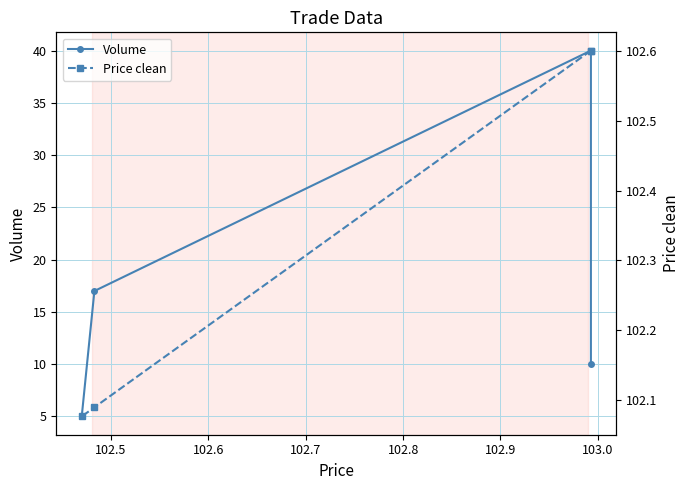

In Volume, how many points are higher than both neighbors (excluding endpoints)?

1